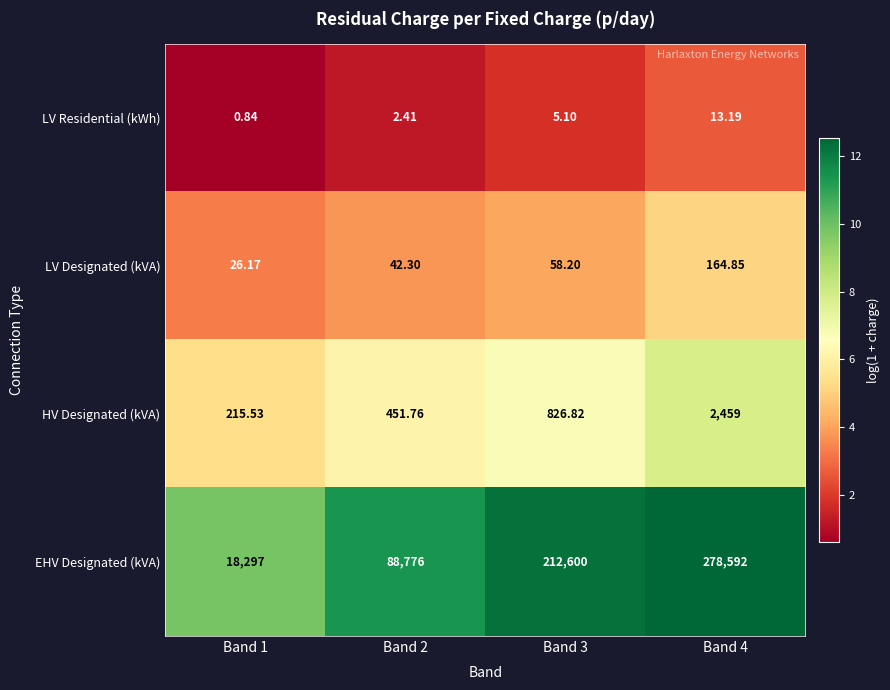

Between Band 1 and Band 4, which series saw the biggest shift?

EHV Designated (kVA)